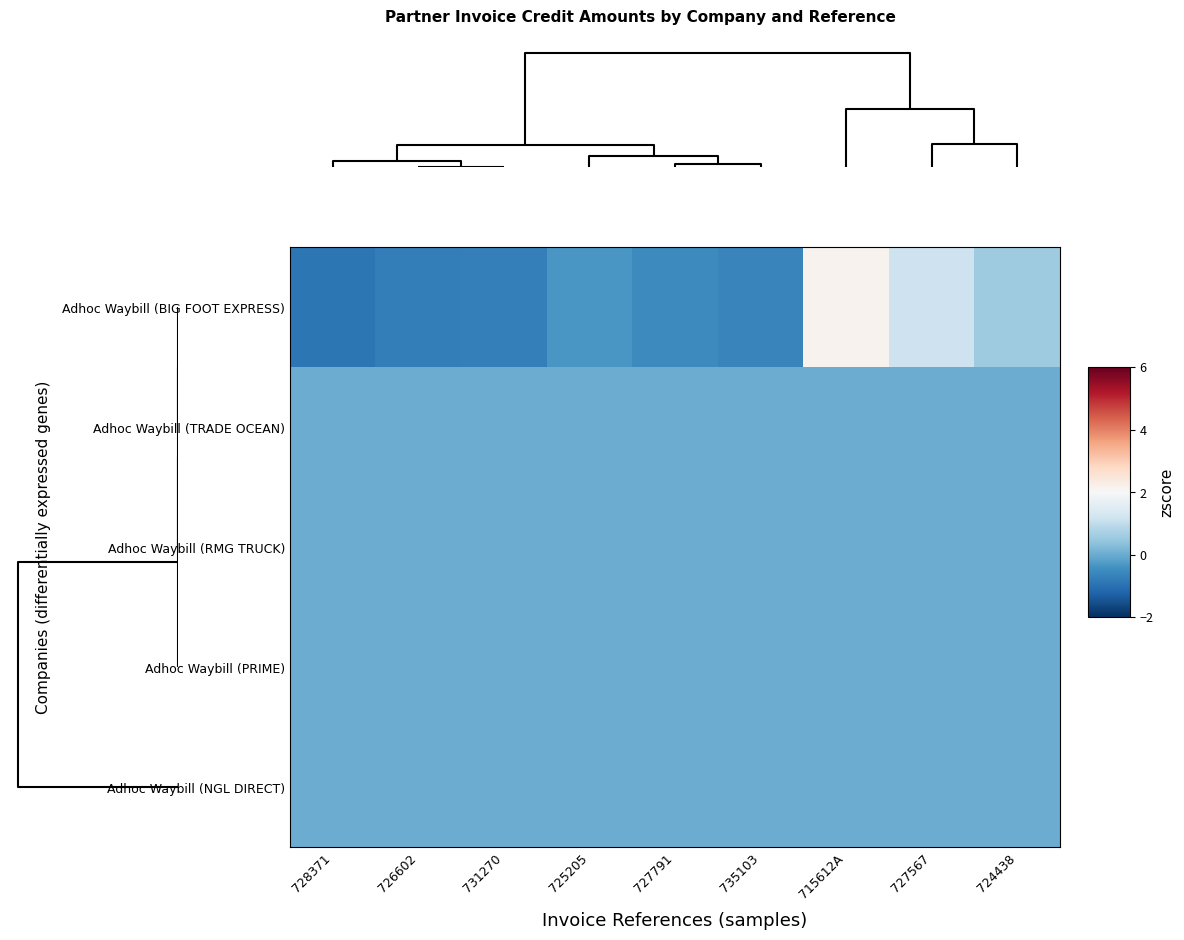

What is the minimum value shown in the chart?

-0.9